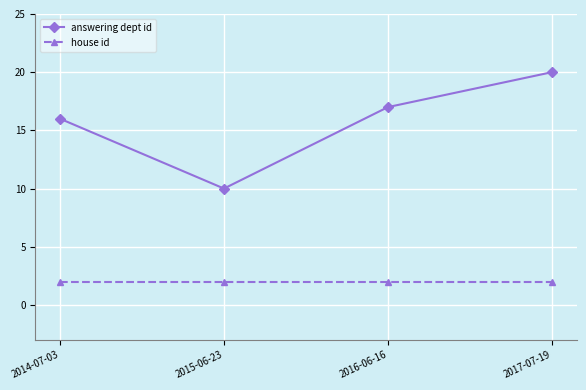

What is the label of the 1st point from the left?

2014-07-03